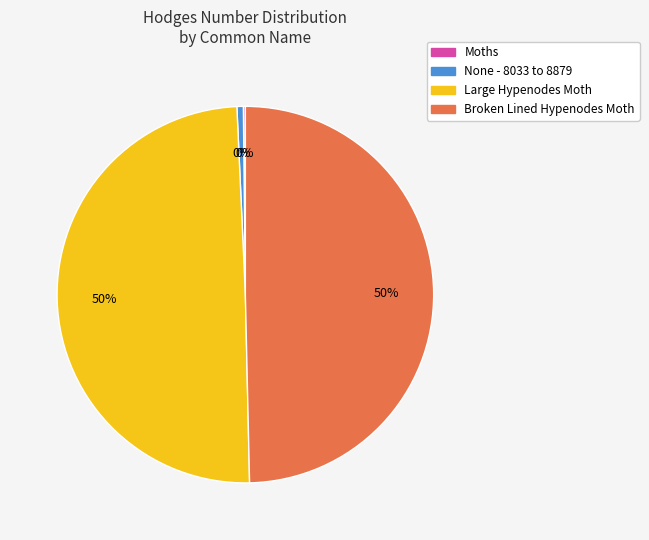

Combined, do None - 8033 to 8879 and Large Hypenodes Moth account for over 50%?

Yes